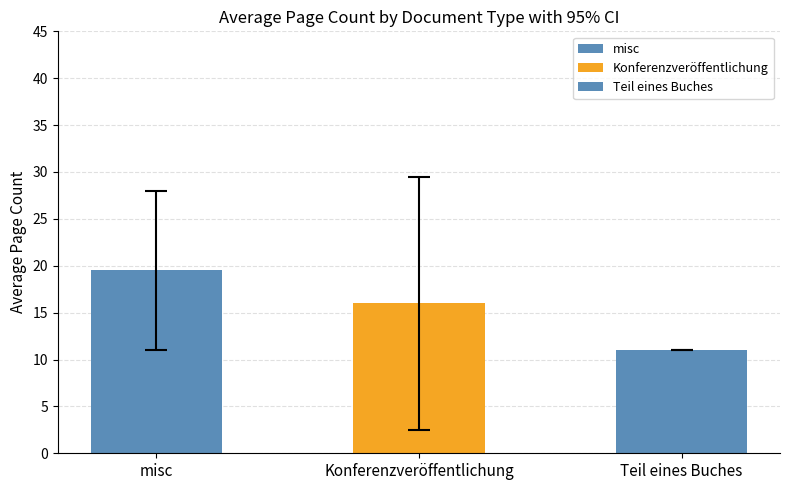

List the labels in order of value, smallest first.

Teil eines Buches, Konferenzveröffentlichung, misc